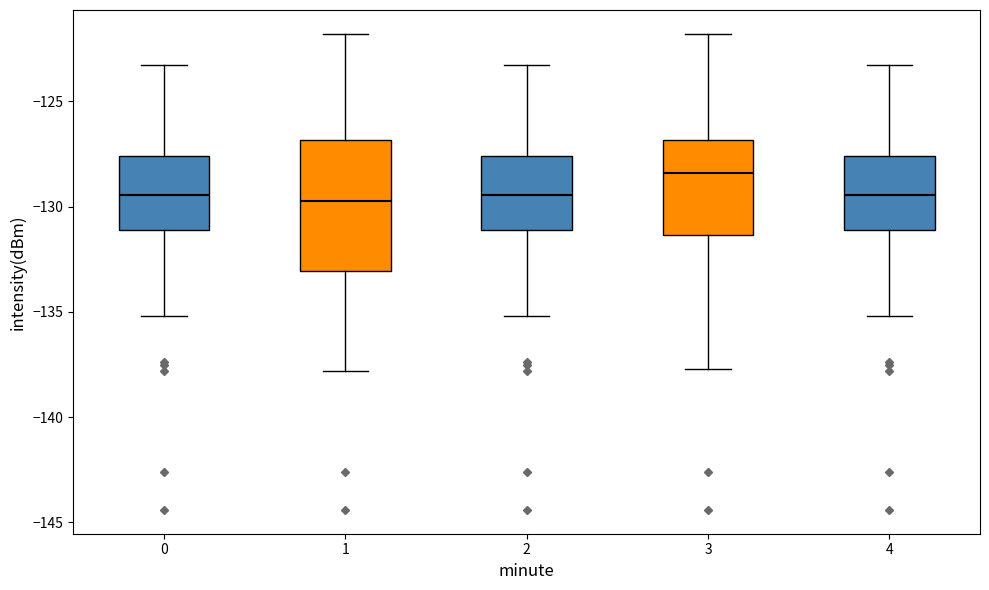

Where is the upper edge of the box at x = 3 on the y-axis? The values are not printed on the chart, so give them approximately, as read against the axis.

-127.0